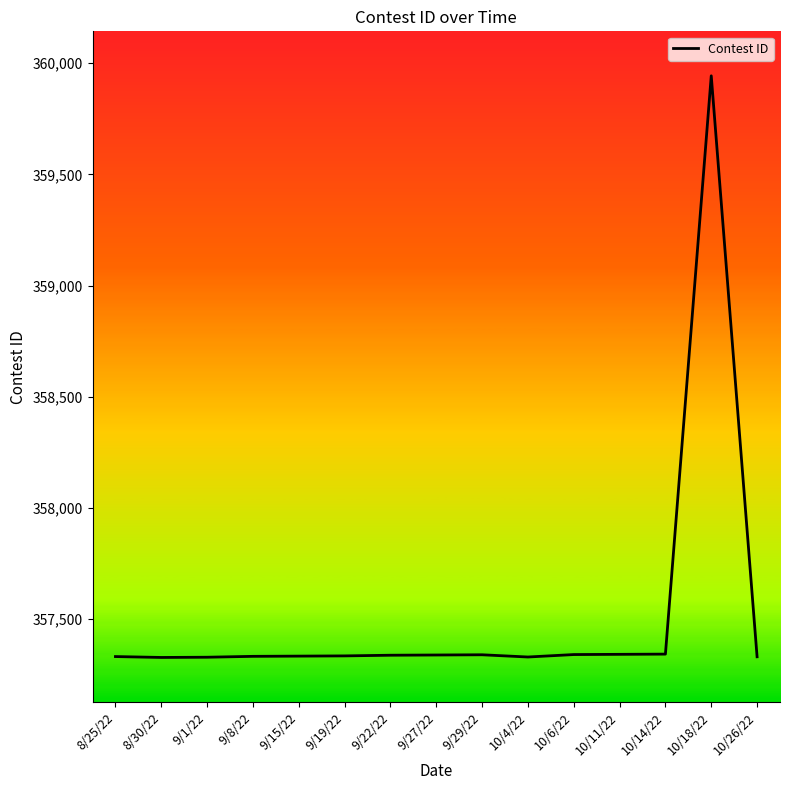

What is the change in value from 9/1/22 to 10/14/22?

+14